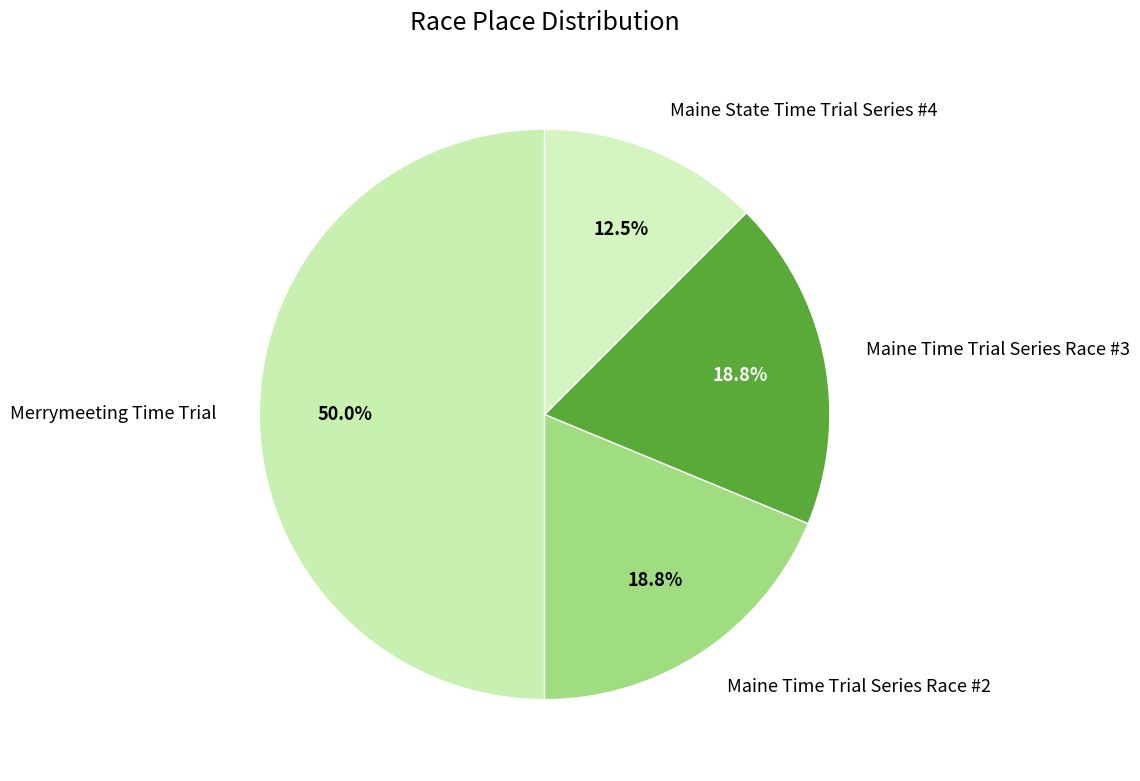

True or false: Maine Time Trial Series Race #2 accounts for 6% of the total.

False